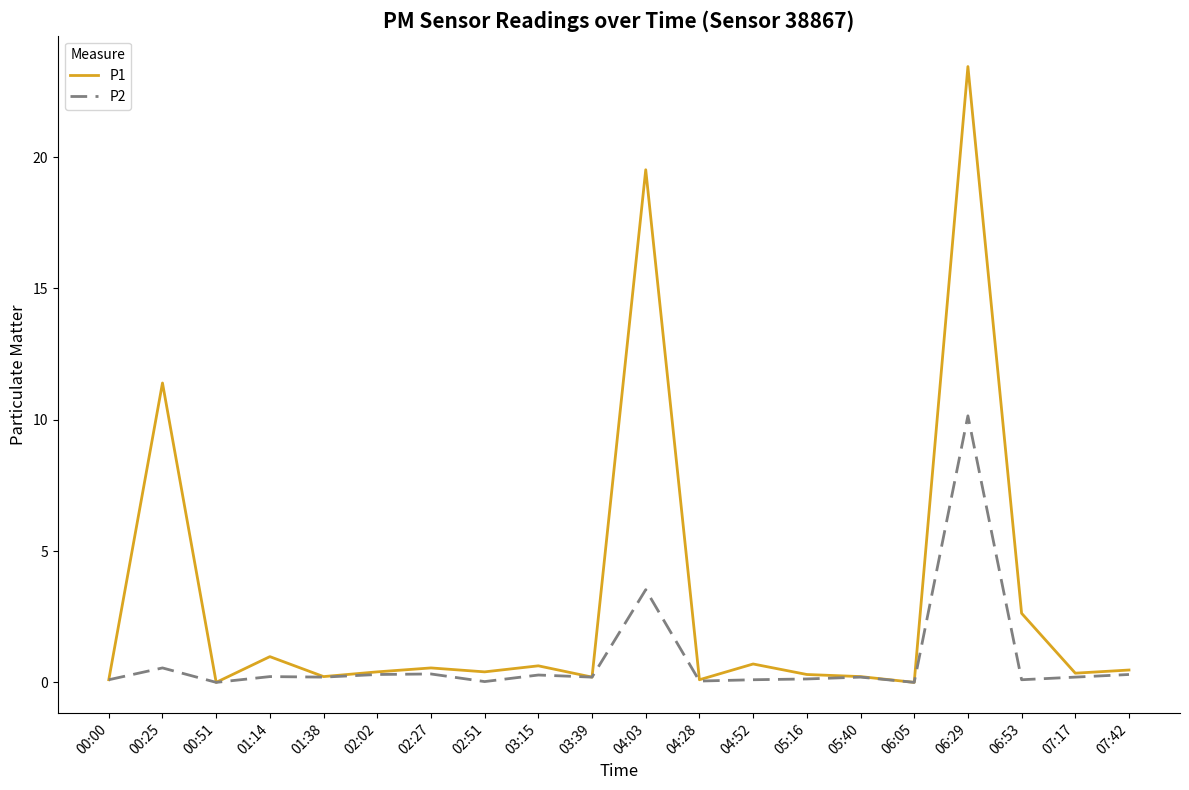

What is the average value of the P1 series?

3.1